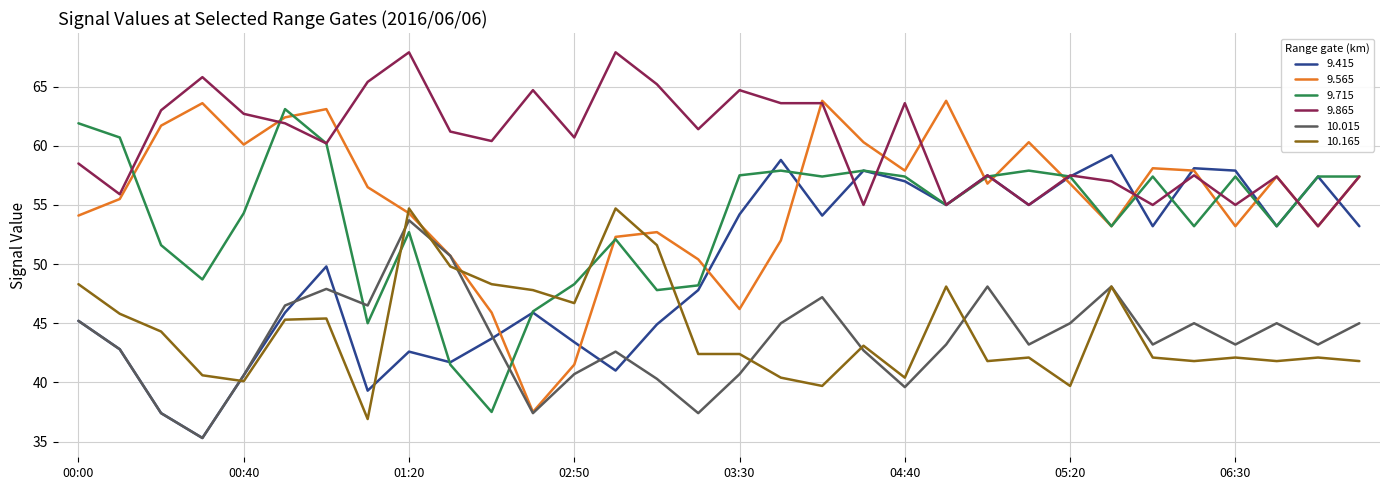

What is the maximum value shown in the chart?

67.9